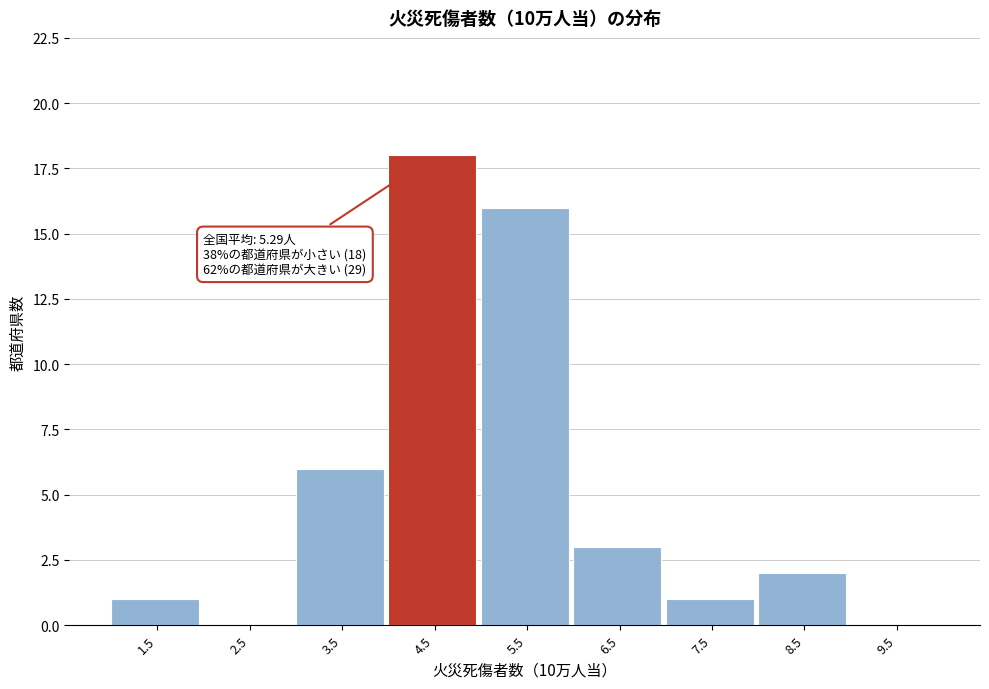

Reading left to right, list all the values displayed in this chart.

1.5=1	2.5=0	3.5=6	4.5=18	5.5=16	6.5=3	7.5=1	8.5=2	9.5=0